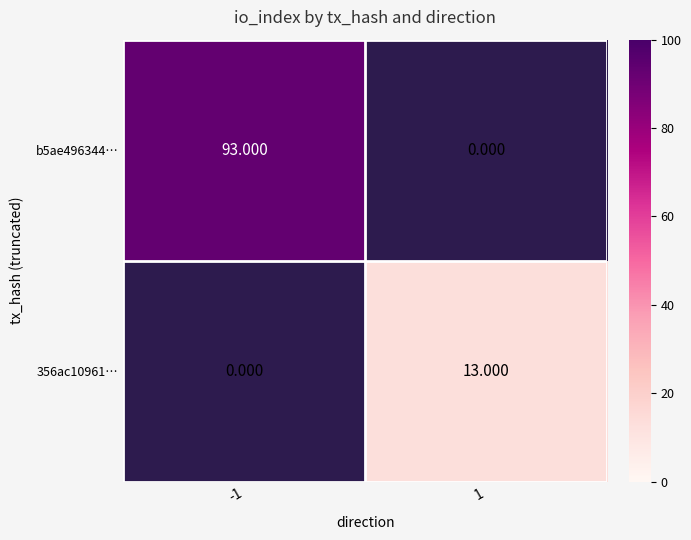

Rank the categories by 356ac10961… value from highest to lowest.

-1, 1